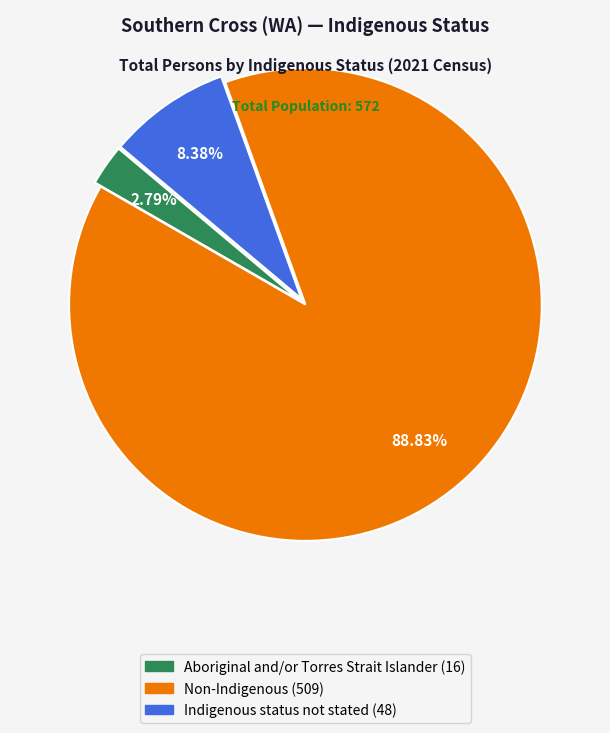

Which slice is the smallest?

Aboriginal and/or Torres Strait Islander